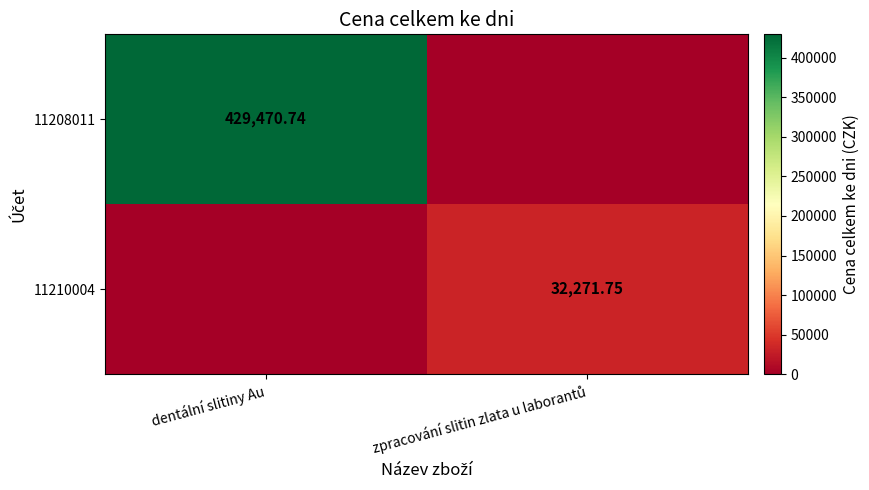

List the labels in order of 11208011 value, smallest first.

zpracování slitin zlata u laborantů, dentální slitiny Au